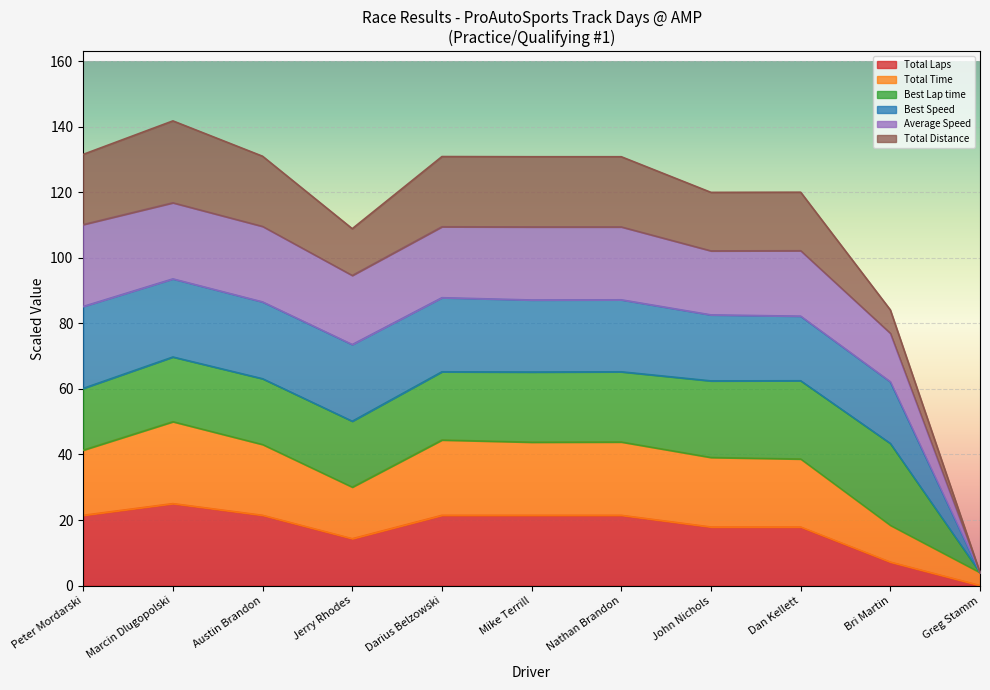

Count the number of categories in the chart.

11